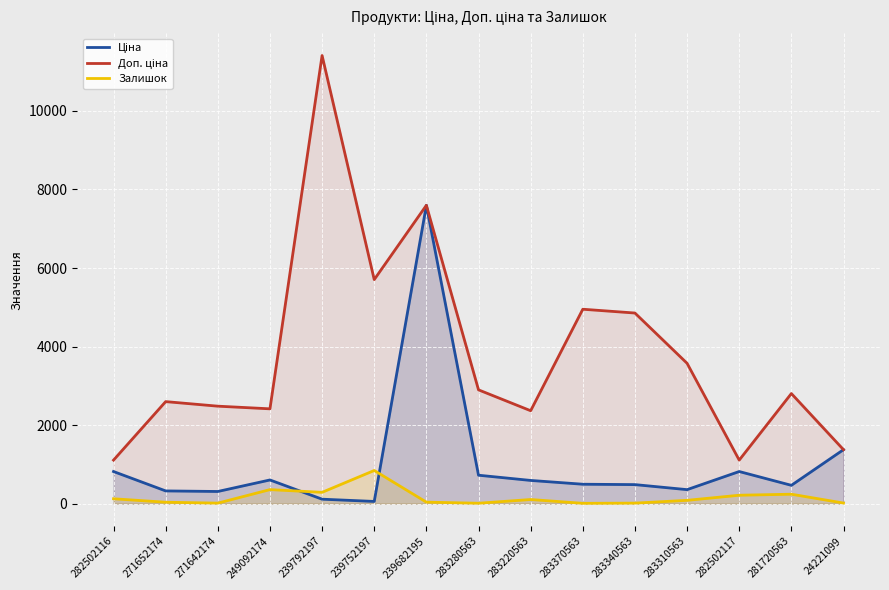

How many lines are shown in the chart?

3